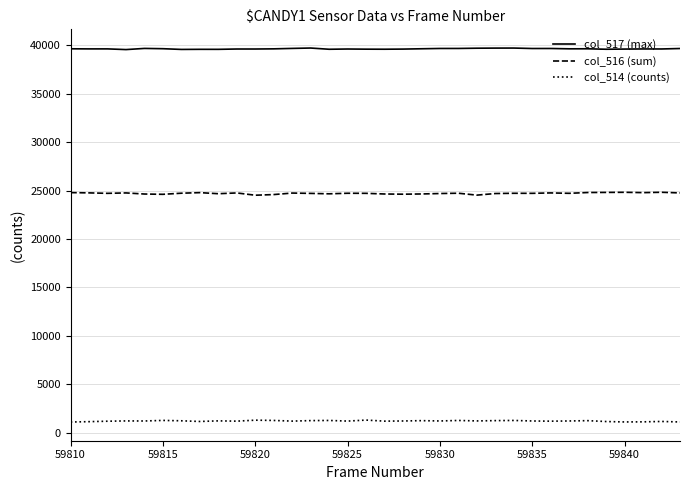

True or false: col_514 (counts) has more than 0 interior local peaks.

True